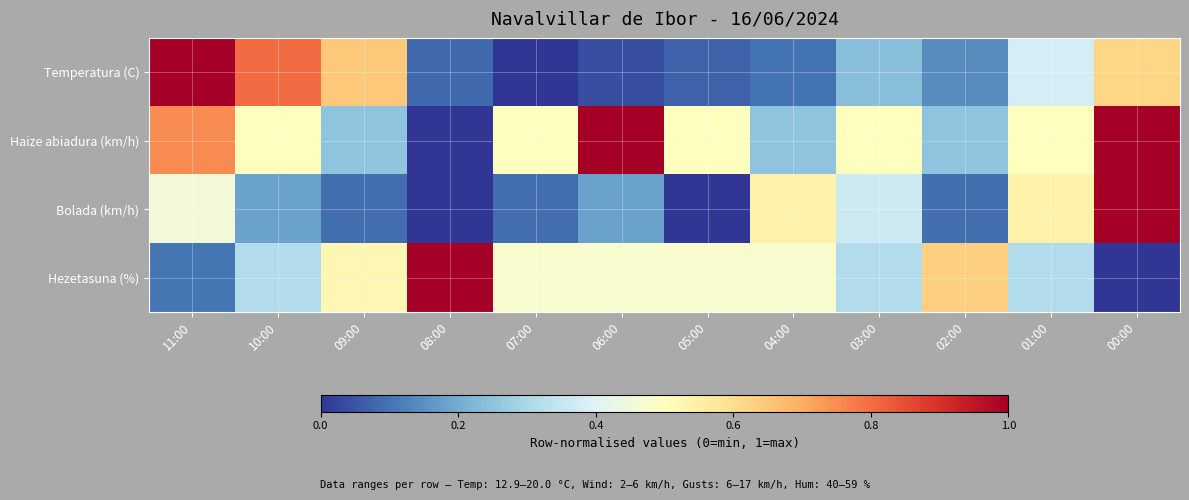

Reading left to right, transcribe all the data shown in this chart.

Temperatura (C): 11:00=1.0	10:00=0.8	09:00=0.6	08:00=0.1	07:00=0.0	06:00=0.0	05:00=0.1	04:00=0.1	03:00=0.2	02:00=0.1	01:00=0.4	00:00=0.6
Haize abiadura (km/h): 11:00=0.8	10:00=0.5	09:00=0.2	08:00=0.0	07:00=0.5	06:00=1.0	05:00=0.5	04:00=0.2	03:00=0.5	02:00=0.2	01:00=0.5	00:00=1.0
Bolada (km/h): 11:00=0.5	10:00=0.2	09:00=0.1	08:00=0.0	07:00=0.1	06:00=0.2	05:00=0.0	04:00=0.5	03:00=0.4	02:00=0.1	01:00=0.5	00:00=1.0
Hezetasuna (%): 11:00=0.1	10:00=0.3	09:00=0.5	08:00=1.0	07:00=0.5	06:00=0.5	05:00=0.5	04:00=0.5	03:00=0.3	02:00=0.6	01:00=0.3	00:00=0.0